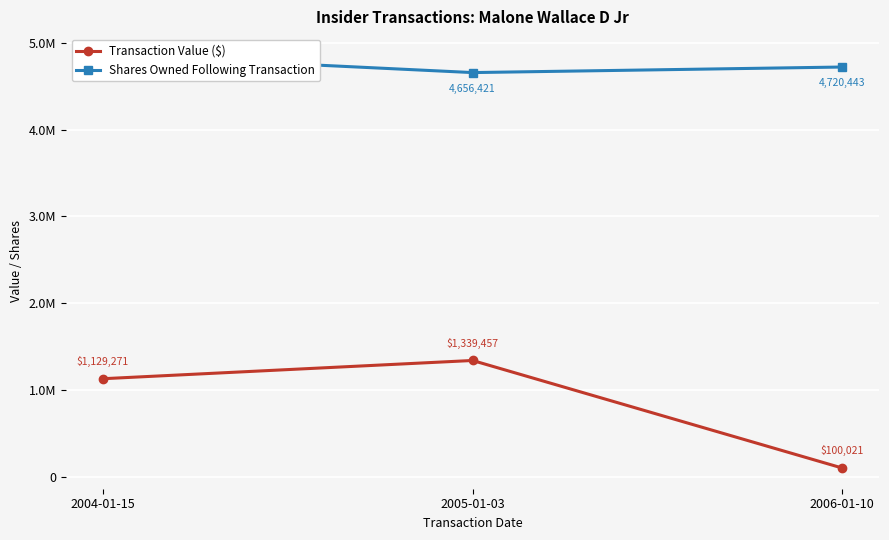

What is the total value across all series at 2005-01-03?

5995878